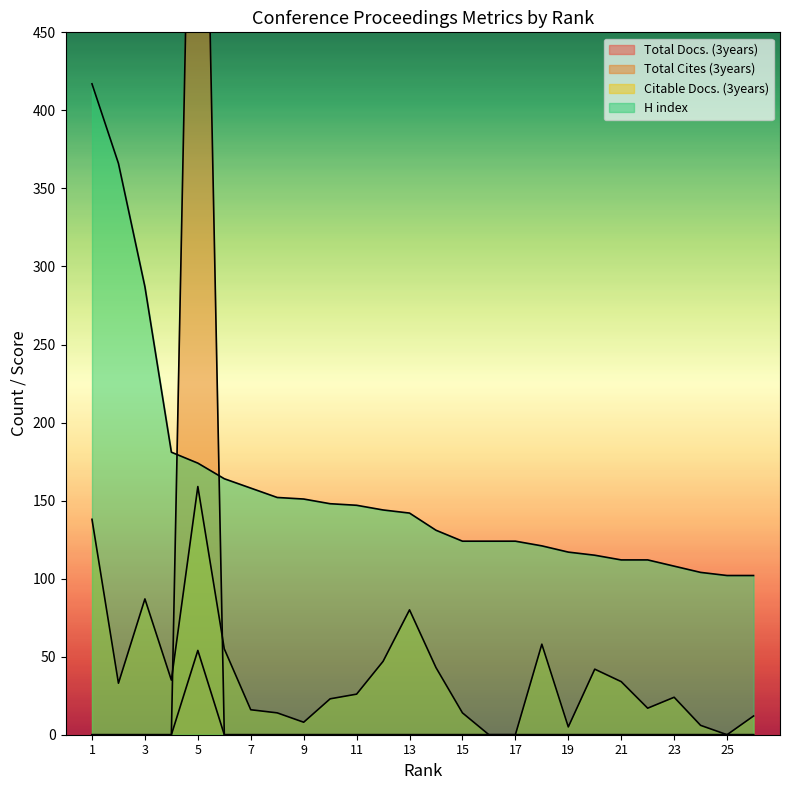

Does the chart have visible grid lines?

No